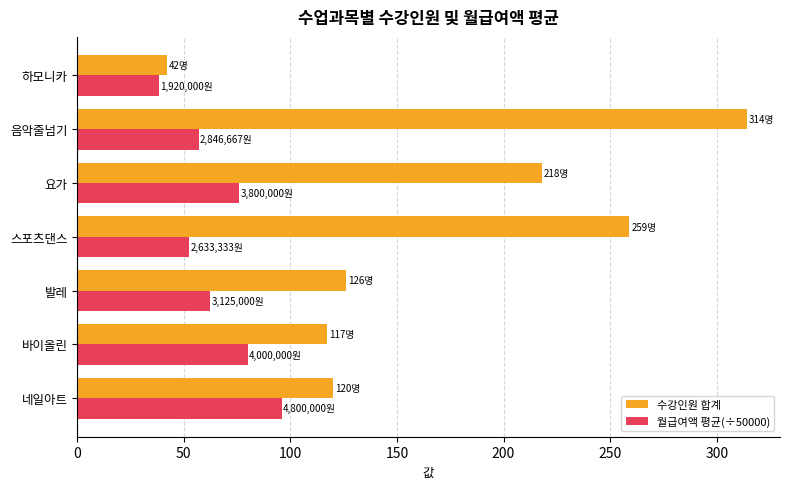

What is the difference between the second highest and minimum values in the 월급여액 평균(÷50000) series?

41.6